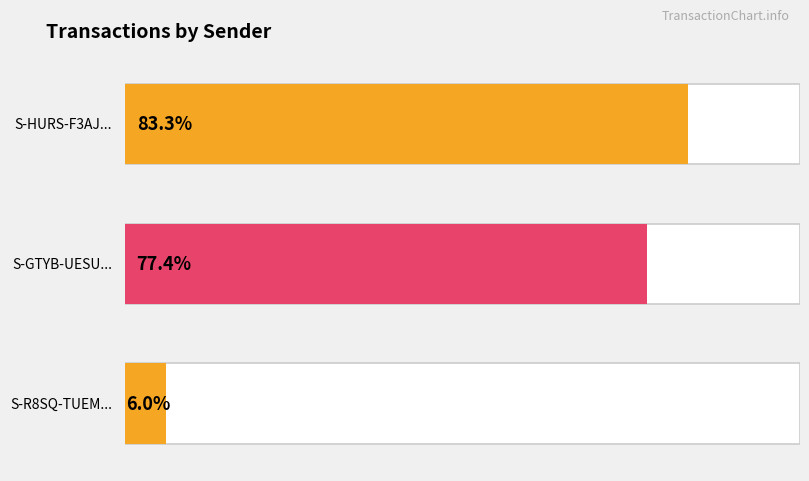

The value of Amount at S-R8SQ-TUEM-DTHQ-7ATA3 is 740. True or false?

False